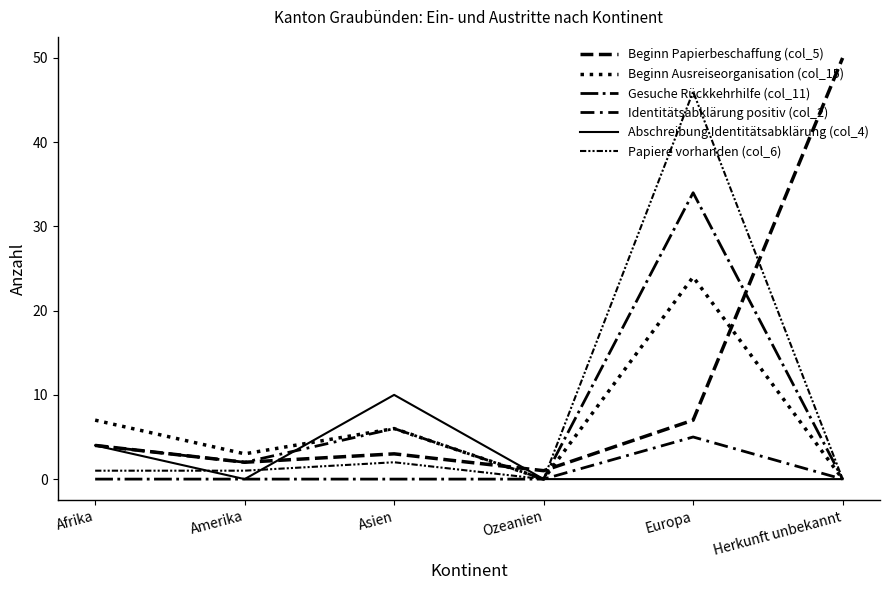

Between Europa and Herkunft unbekannt, which series saw the biggest shift?

Papiere vorhanden (col_6)